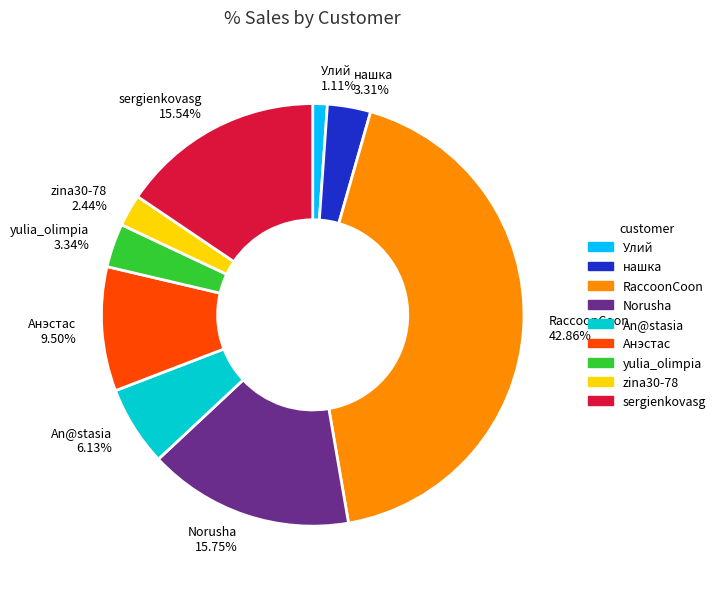

Is there a majority slice in this chart?

No